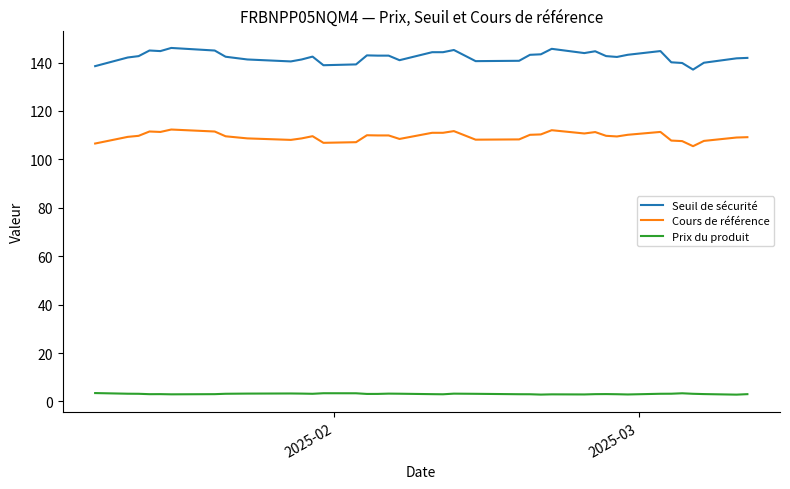

What is the average value of the Prix du produit series?

3.1